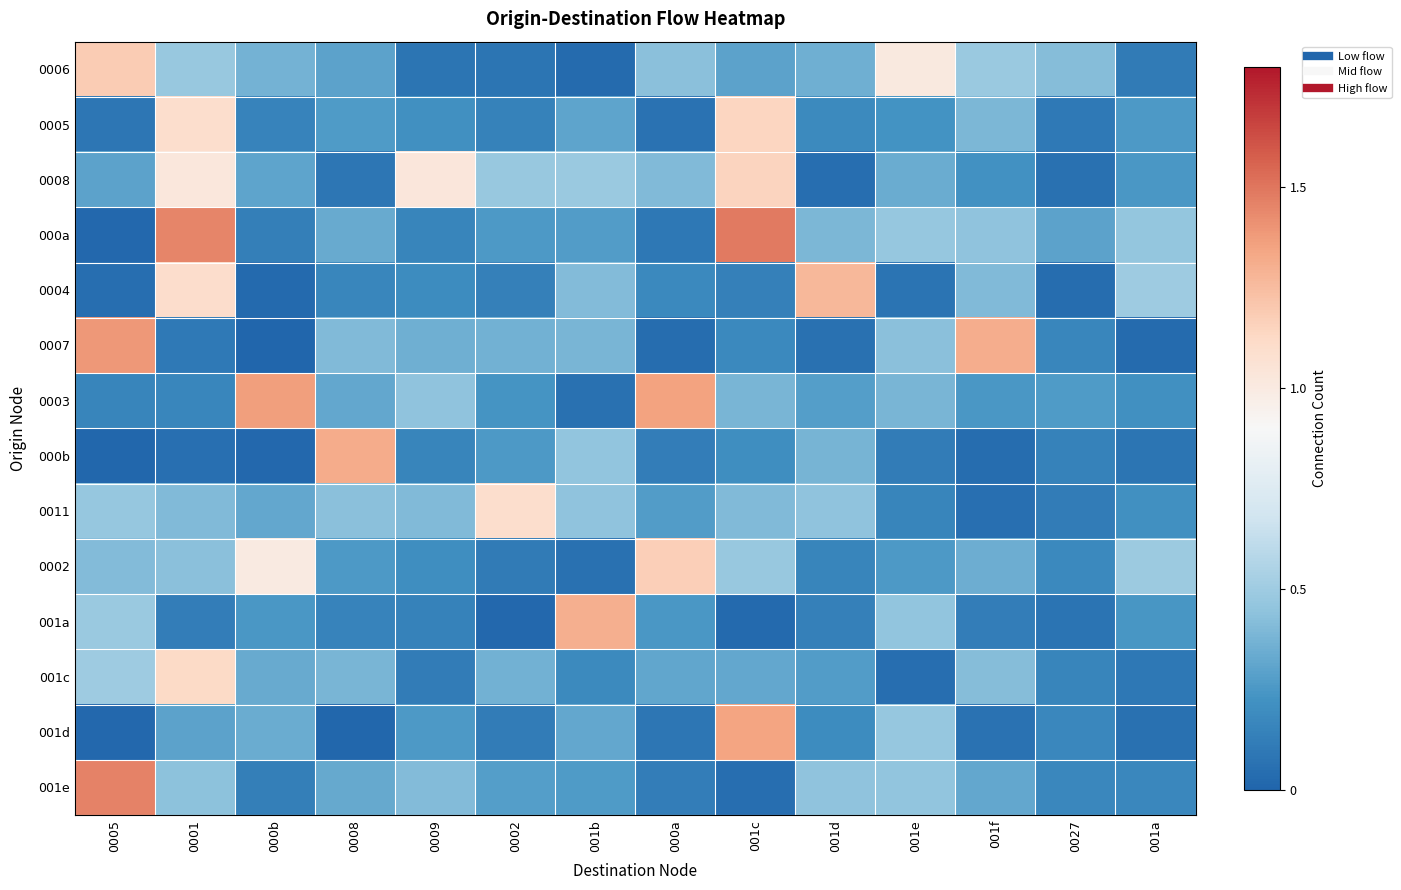

At which category is the sum across all series the highest?

0001